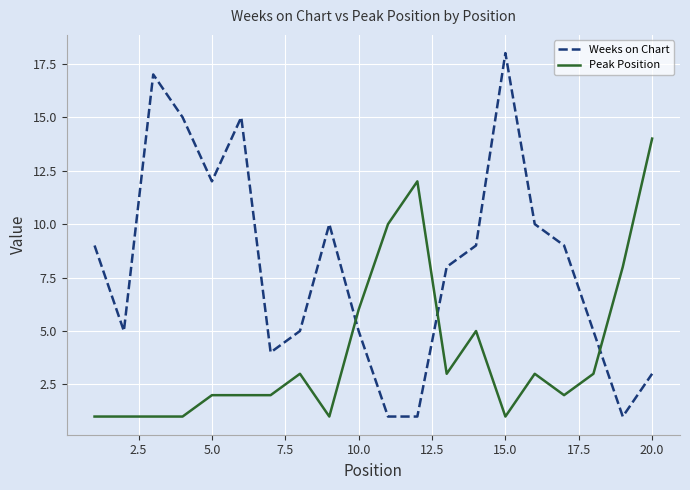

Which series has the widest spread of values?

Weeks on Chart